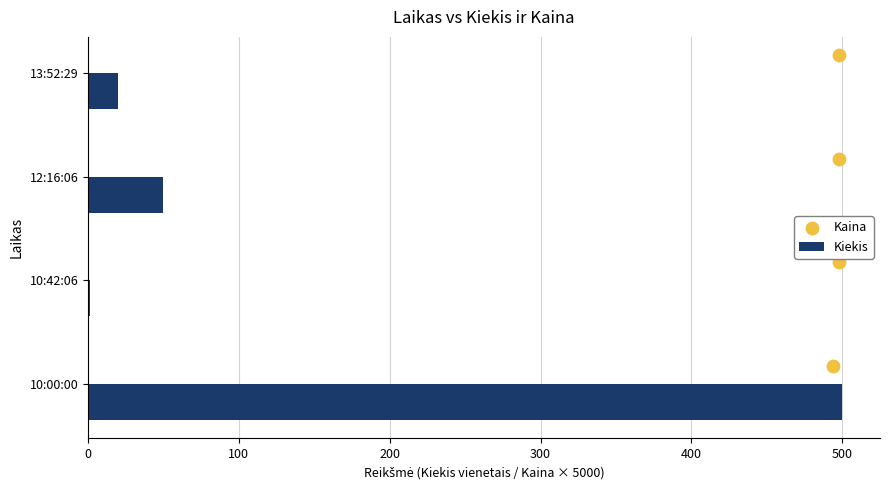

At how many categories does at least one series exceed 62?

1